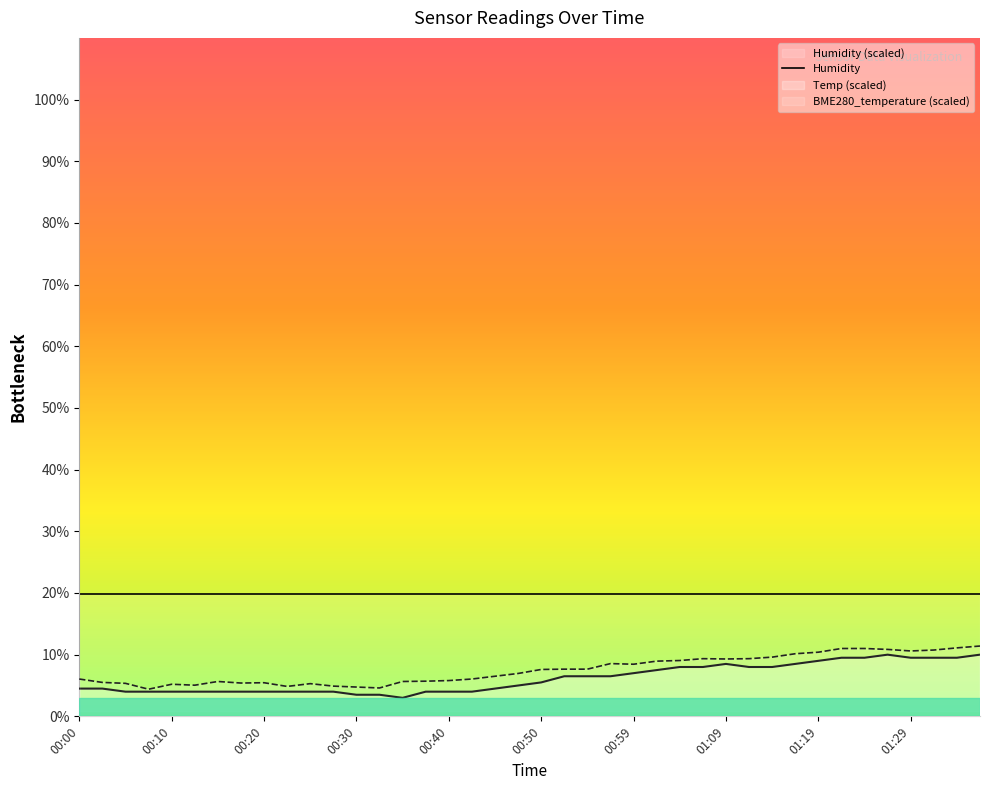

At which category is the sum across all series the highest?

01:37